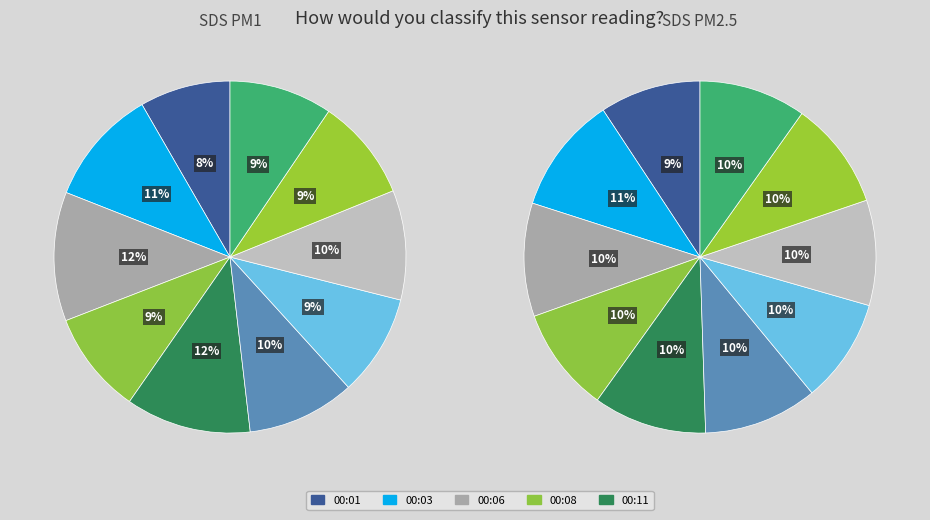

To the nearest percent, what is the combined percentage of 00:50 and 00:33?

9%